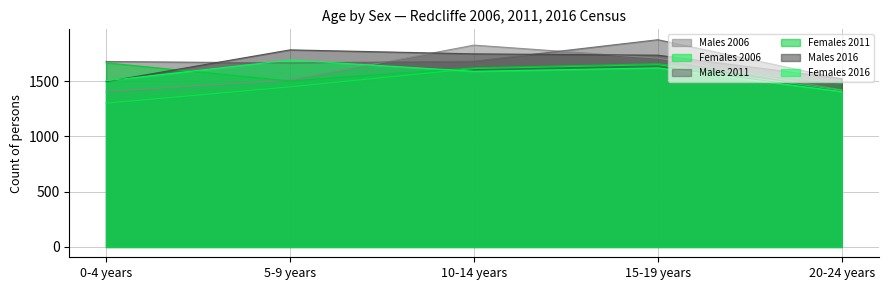

How many categories are shown in the chart?

5